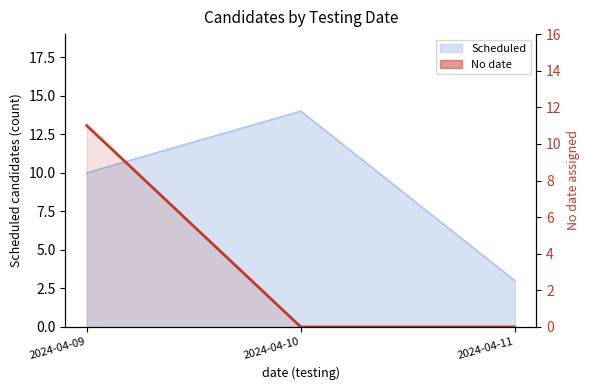

The chart shows a value of 4 at 2024-04-09. True or false?

False